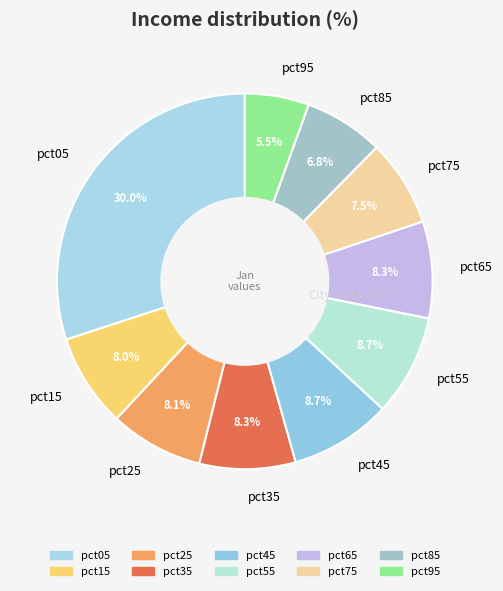

To the nearest percent, what is the difference between the largest and smallest slice percentages?

25%